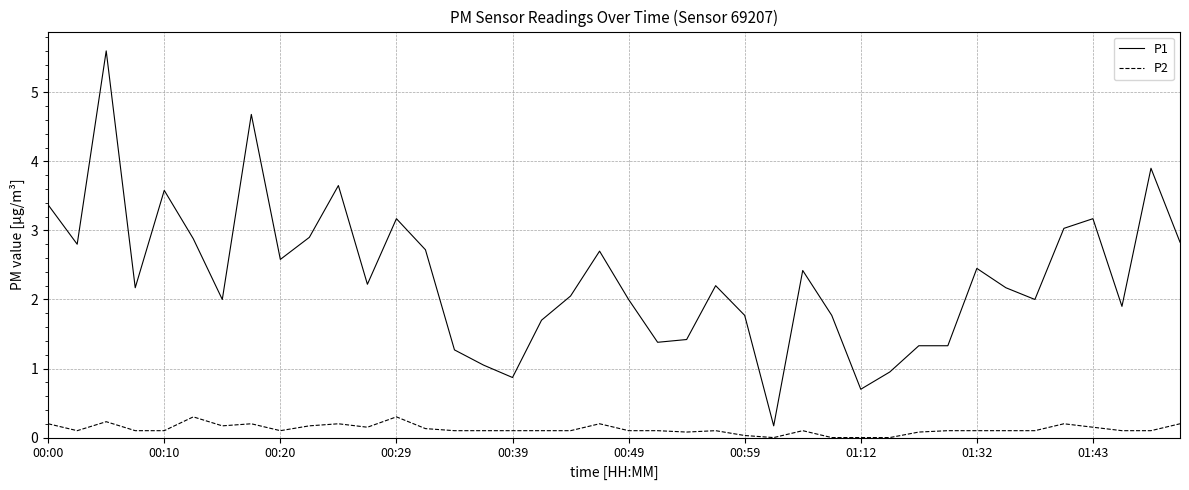

At how many categories does at least one series exceed 0?

40